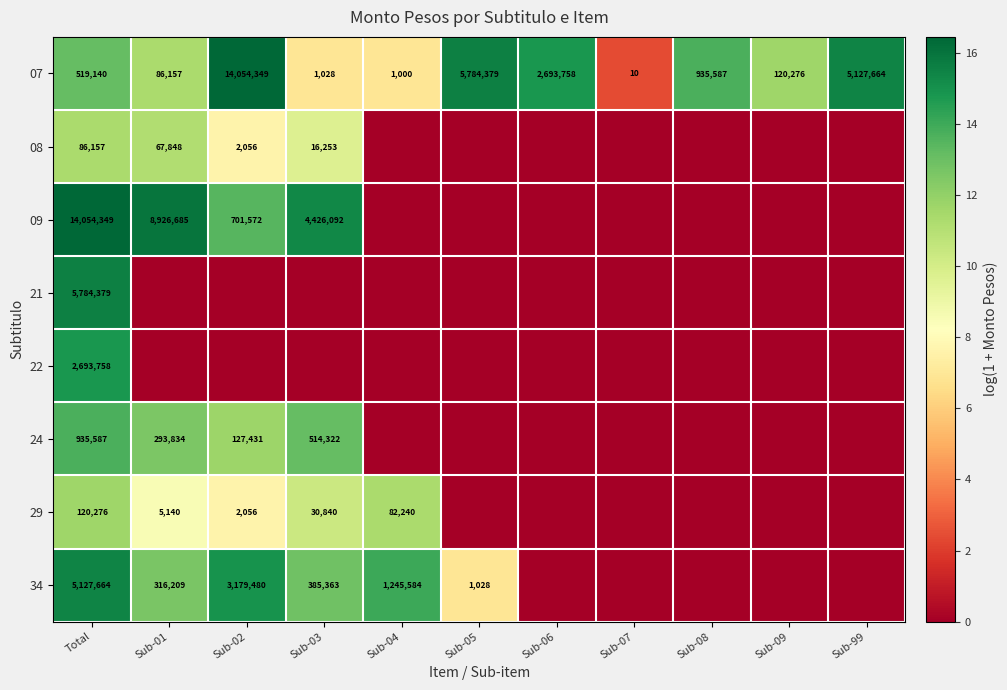

At which category is the sum across all series the highest?

Total